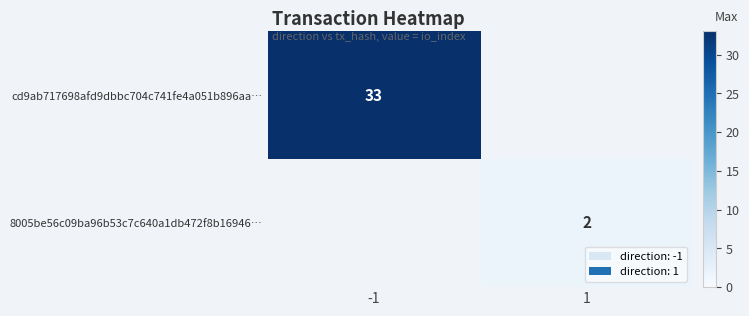

Which category has the highest value across all series?

-1